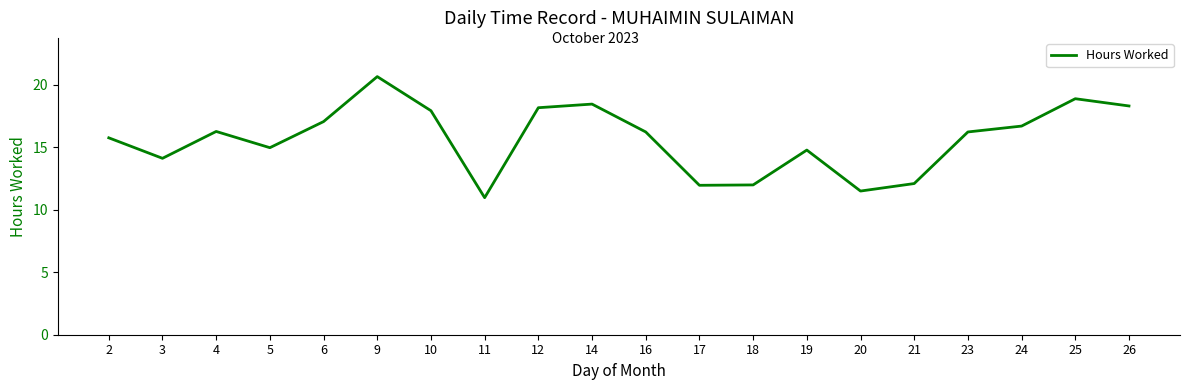

Does the chart display data point markers on the line(s)?

No